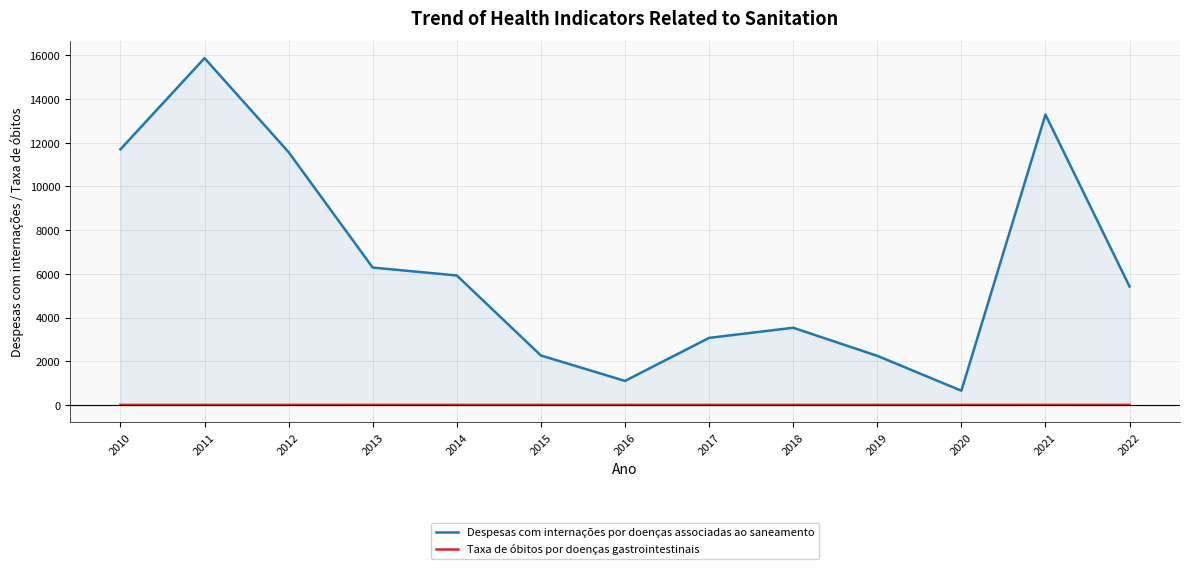

Does the chart display data point markers on the line(s)?

No